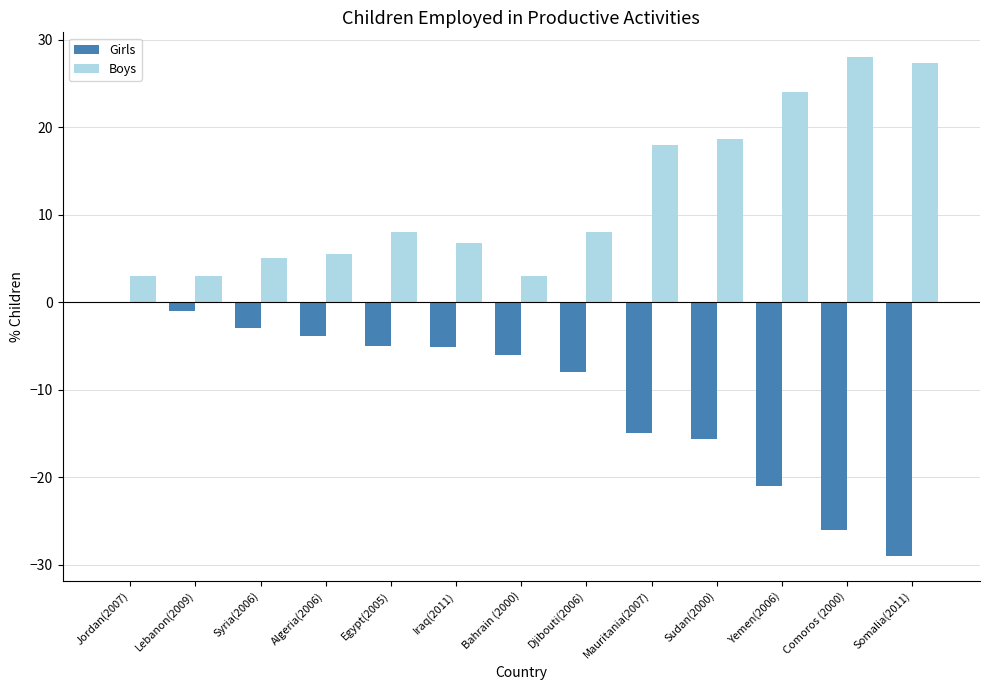

At which label does Boys reach its peak?

Comoros (2000)